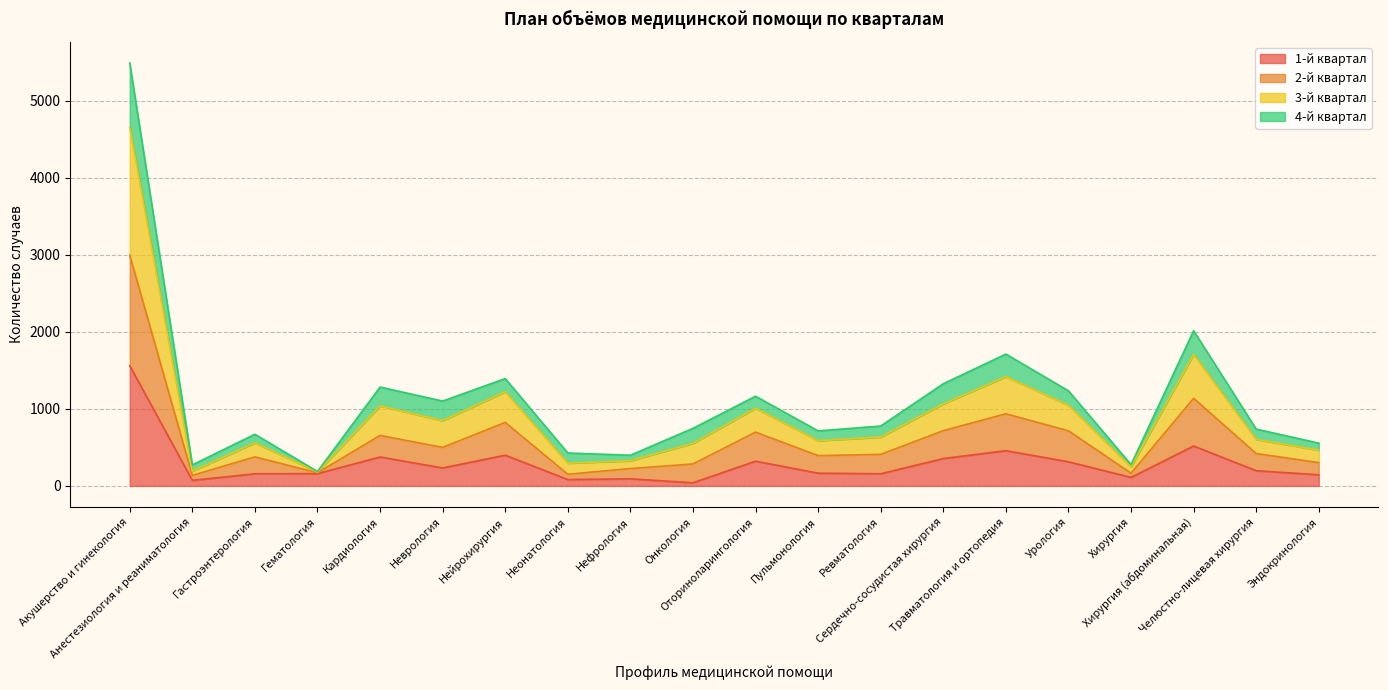

What is the difference between the highest and lowest values at Неонатология?

345